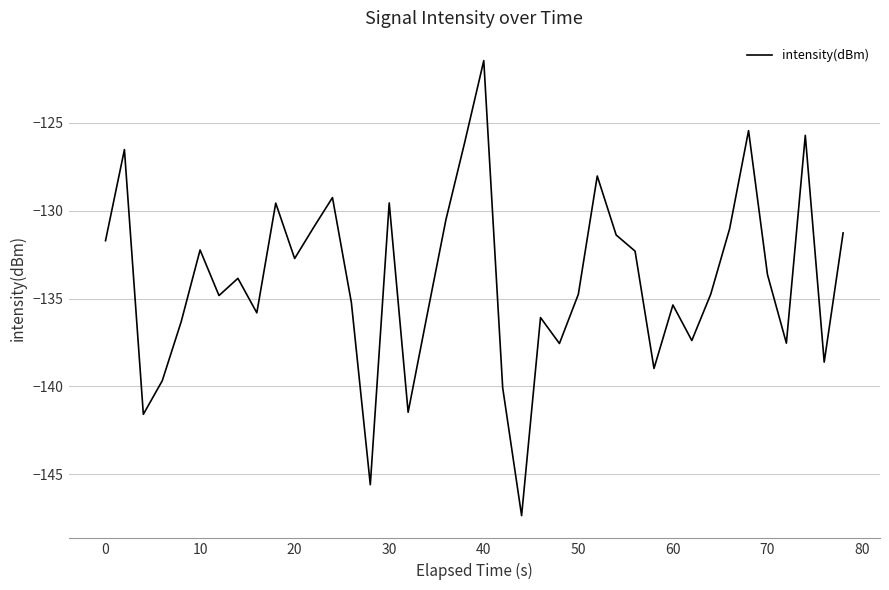

What is the maximum value shown in the chart?

-121.4